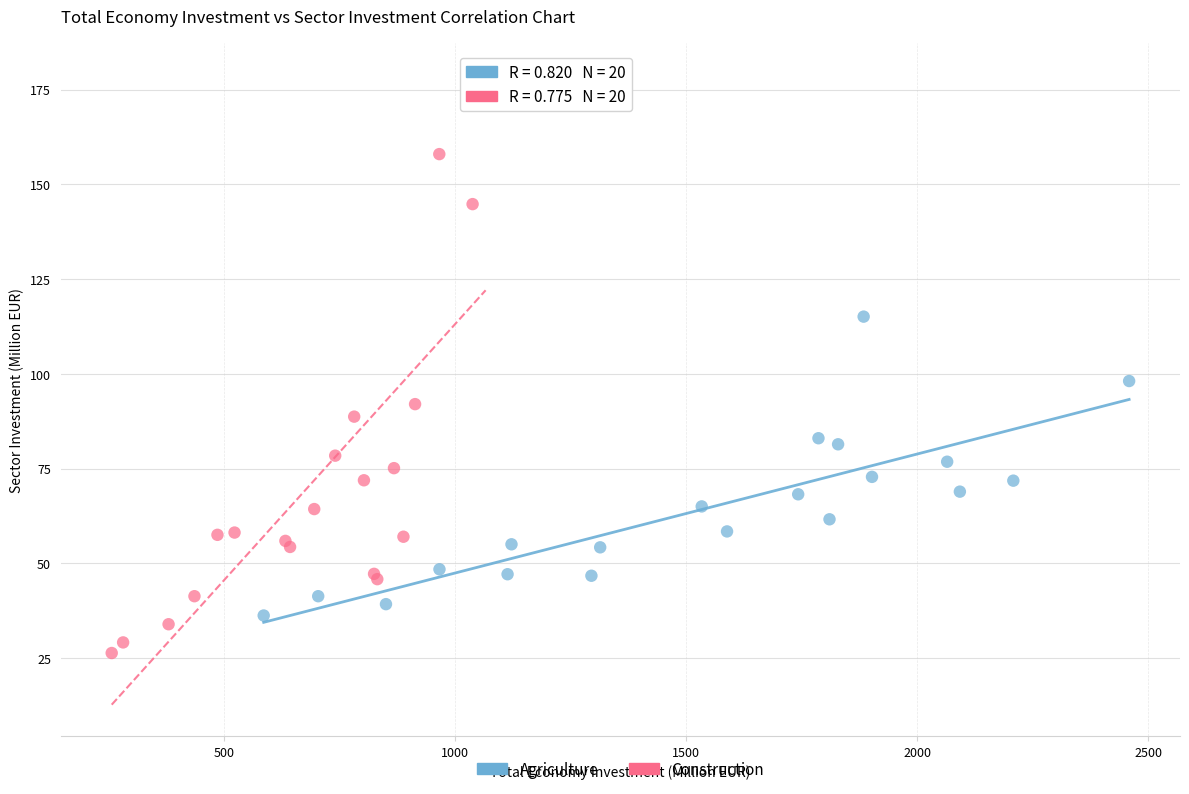

Which series contains the highest Y value?

Construction